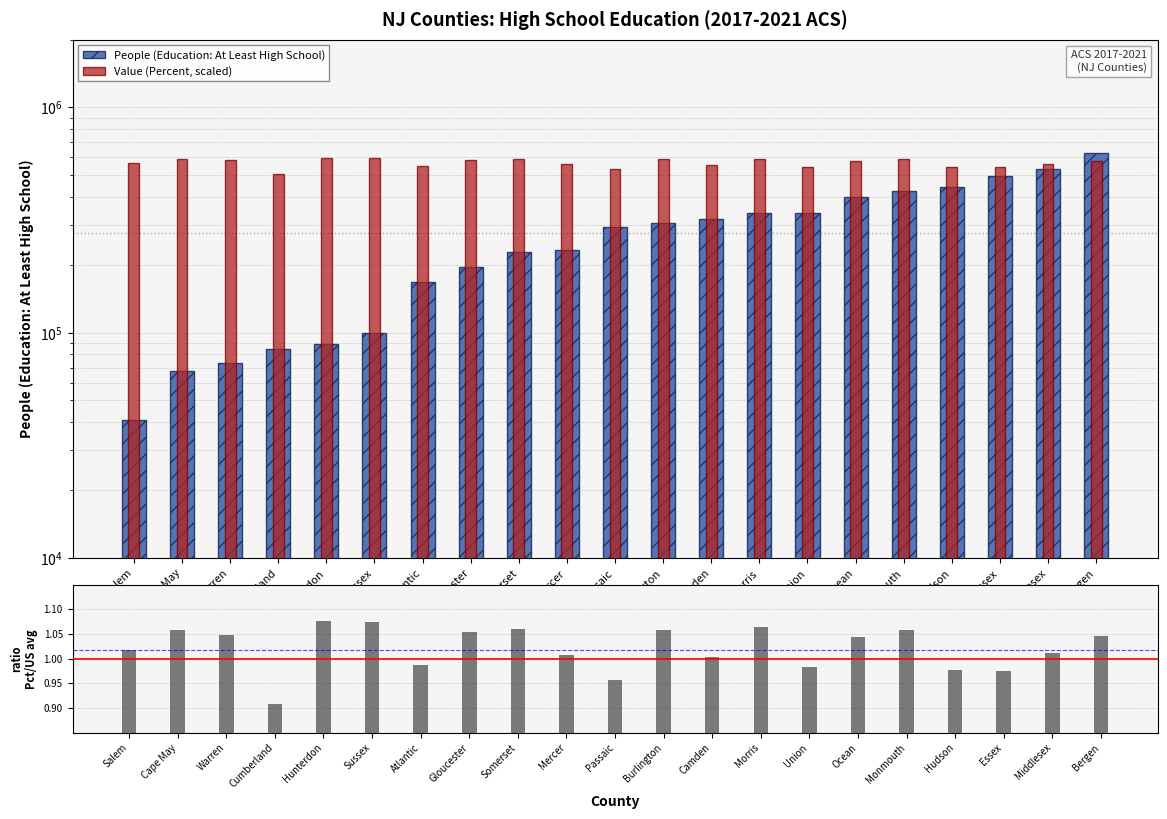

Reading left to right, extract all data points from this chart.

People (Education: At Least High School): 41079.0	67643.0	73259.0	84615.0	88767.0	99783.0	167910.0	195657.0	227256.0	232357.0	294393.0	306390.0	320771.0	338555.0	339785.0	398675.0	426135.0	443995.0	498232.0	532184.0	625288.0
Value (Percent, scaled): 565885.6	587770.7	582768.4	505232.7	598400.6	596524.8	549002.9	585894.9	589646.6	560258.0	531494.8	587770.7	557756.9	591522.4	545876.4	580267.3	588396.0	542750.0	542124.7	562133.9	580892.6
Percent: 1.0	1.1	1.0	0.9	1.1	1.1	1.0	1.1	1.1	1.0	1.0	1.1	1.0	1.1	1.0	1.0	1.1	1.0	1.0	1.0	1.0